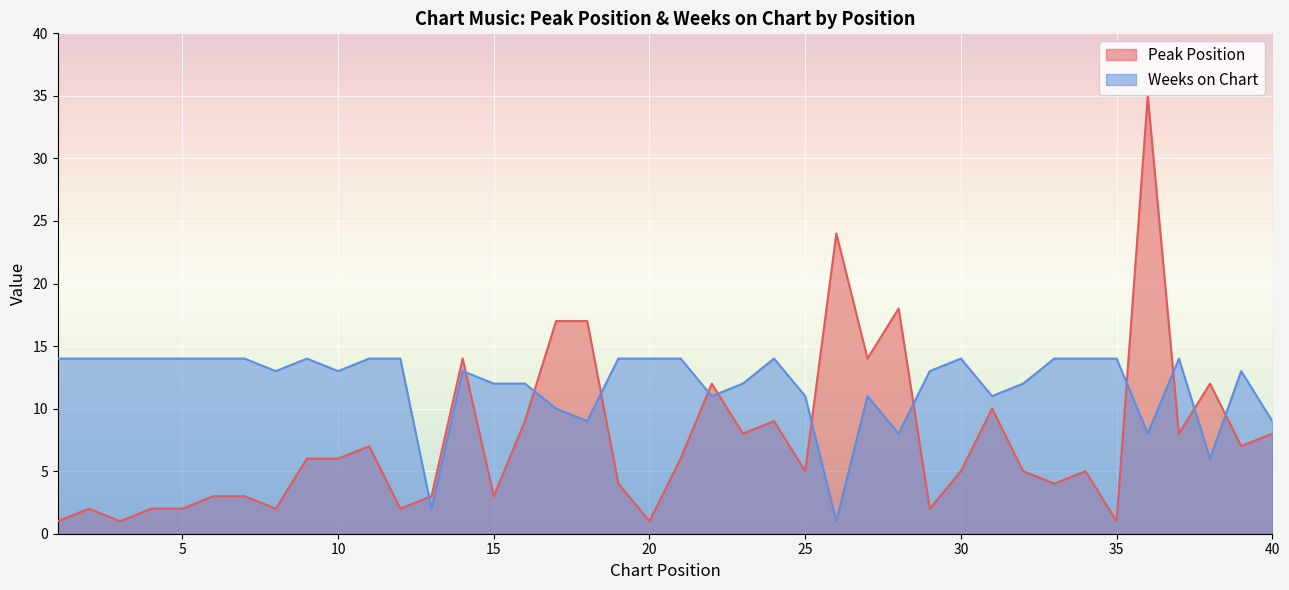

How many data points in Peak Position are above 6?

17